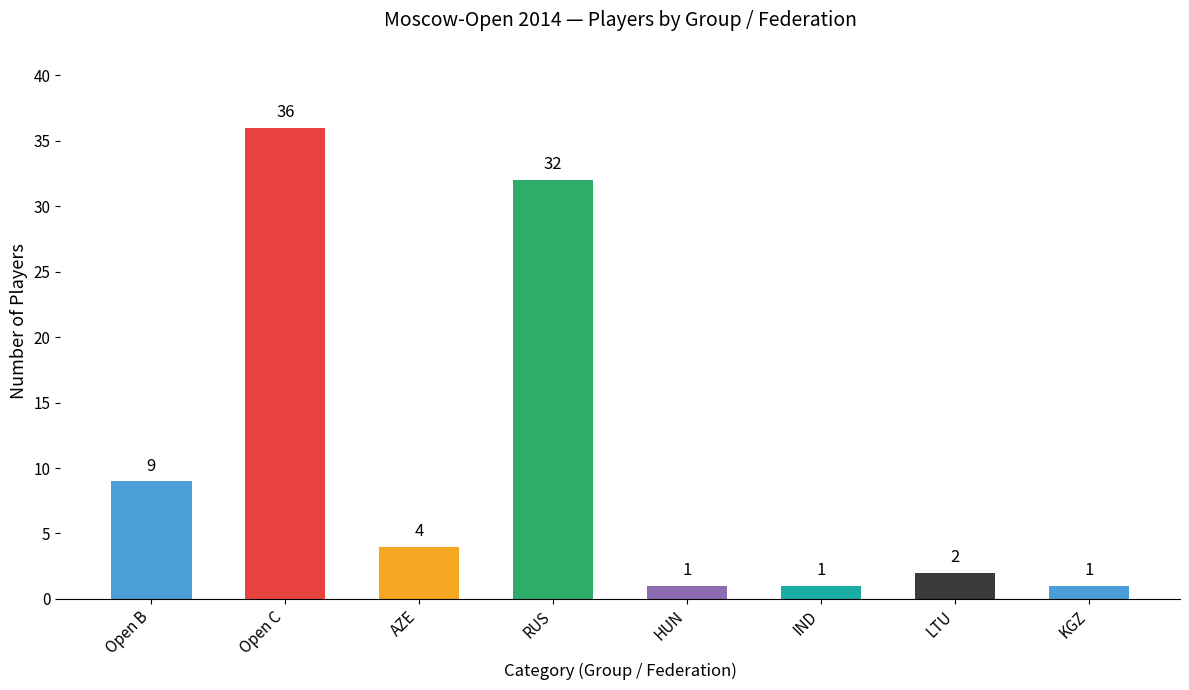

Which label corresponds to the largest value in the chart?

Open C